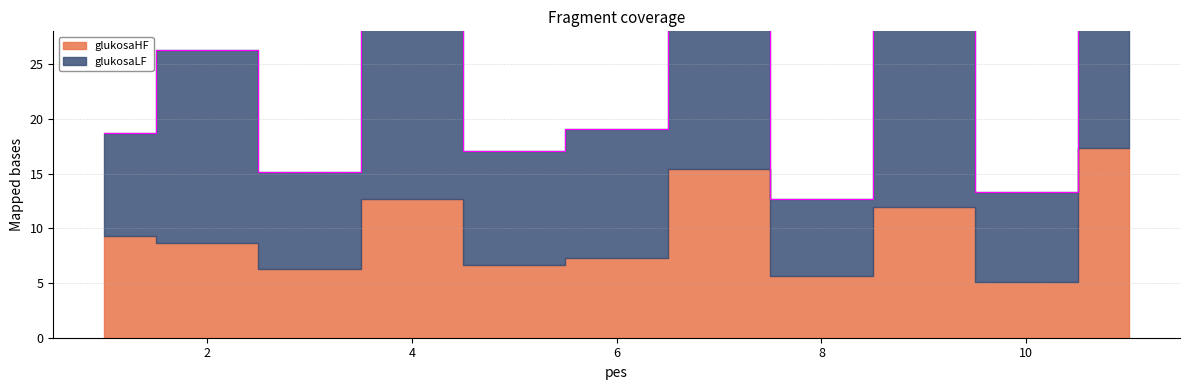

What is the difference between the second highest and minimum values in the glukosaHF series?

10.3